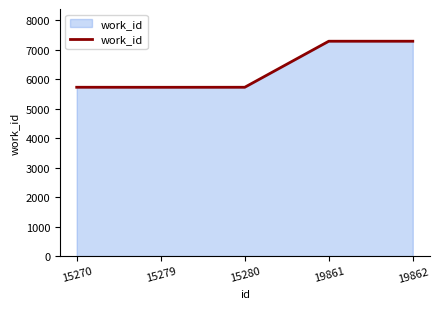

What is the difference between the maximum and minimum values?

1564